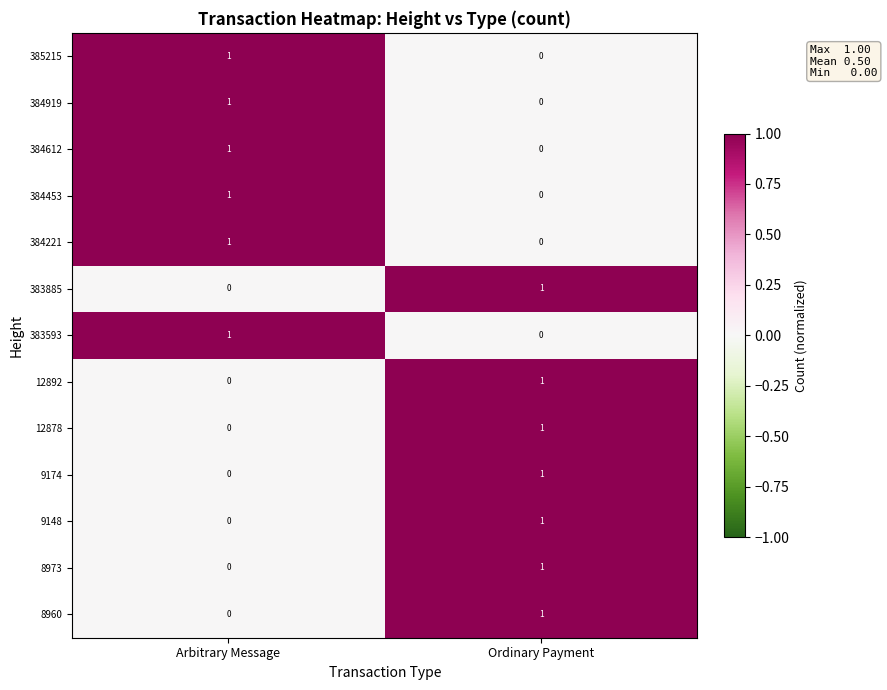

At which label does 8973 reach its peak?

Ordinary Payment